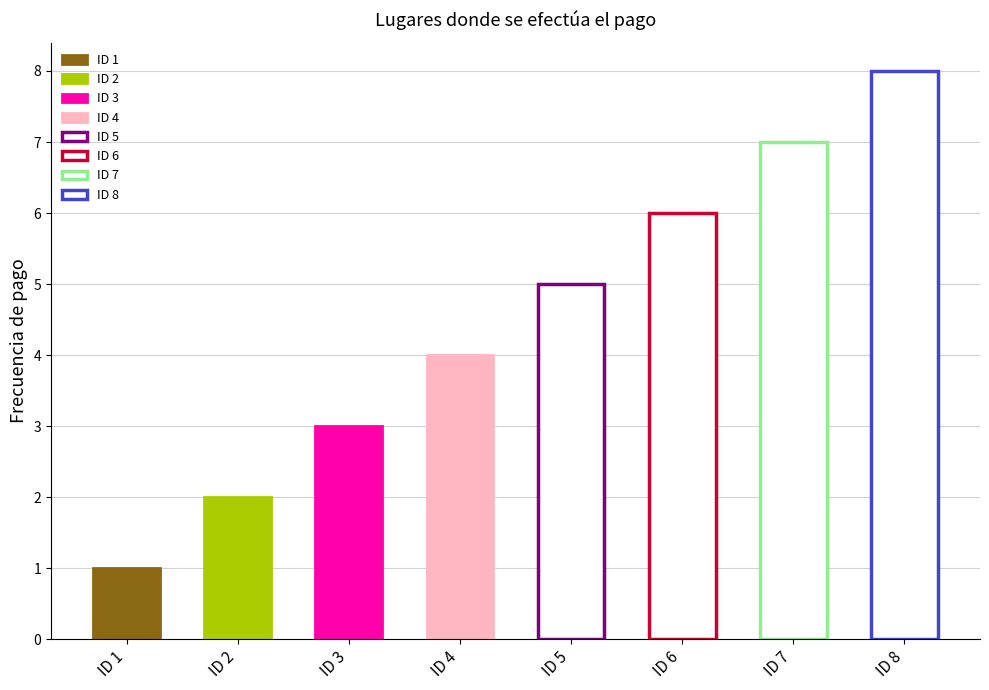

Which category has the lowest value across all series?

ID 1